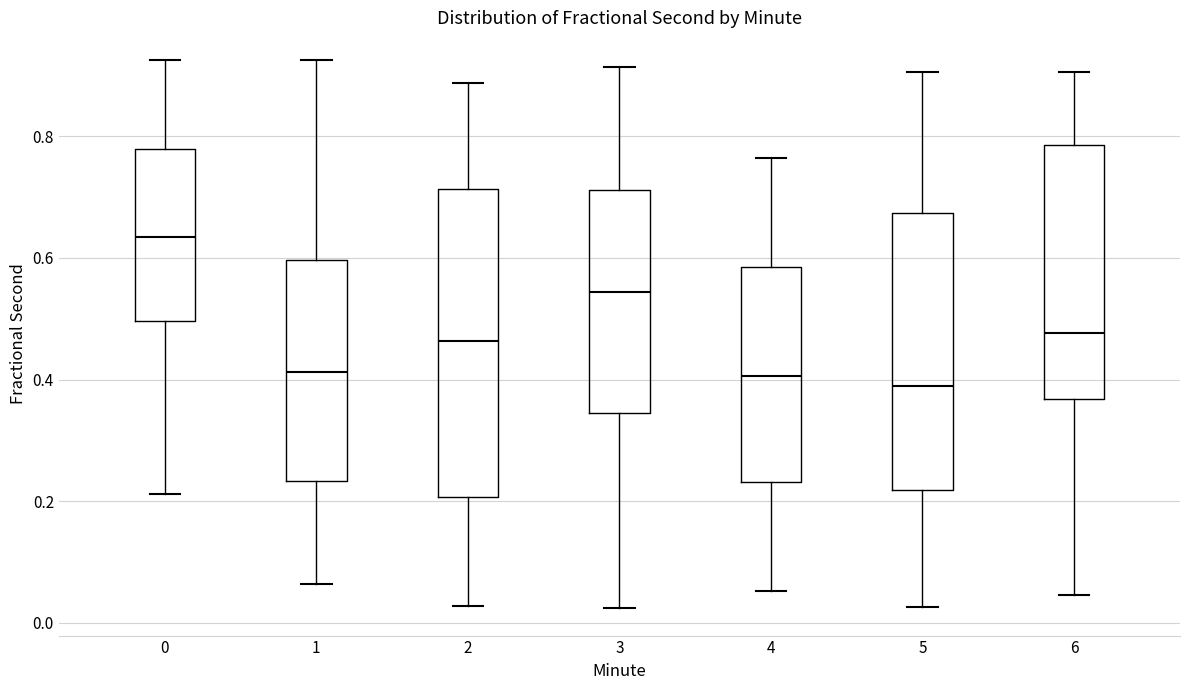

Reading left to right, read every box against the y-axis: the position of its median line, the range the box covers, and the ends of its whiskers. The values are not printed on the chart, so give them approximately, as read against the axis.

0: median 0.64, box 0.50 to 0.78, whiskers 0.22 to 0.92
1: median 0.42, box 0.24 to 0.60, whiskers 0.06 to 0.92
2: median 0.46, box 0.20 to 0.72, whiskers 0.02 to 0.88
3: median 0.54, box 0.34 to 0.72, whiskers 0.02 to 0.92
4: median 0.40, box 0.24 to 0.58, whiskers 0.06 to 0.76
5: median 0.40, box 0.22 to 0.68, whiskers 0.02 to 0.90
6: median 0.48, box 0.36 to 0.78, whiskers 0.04 to 0.90